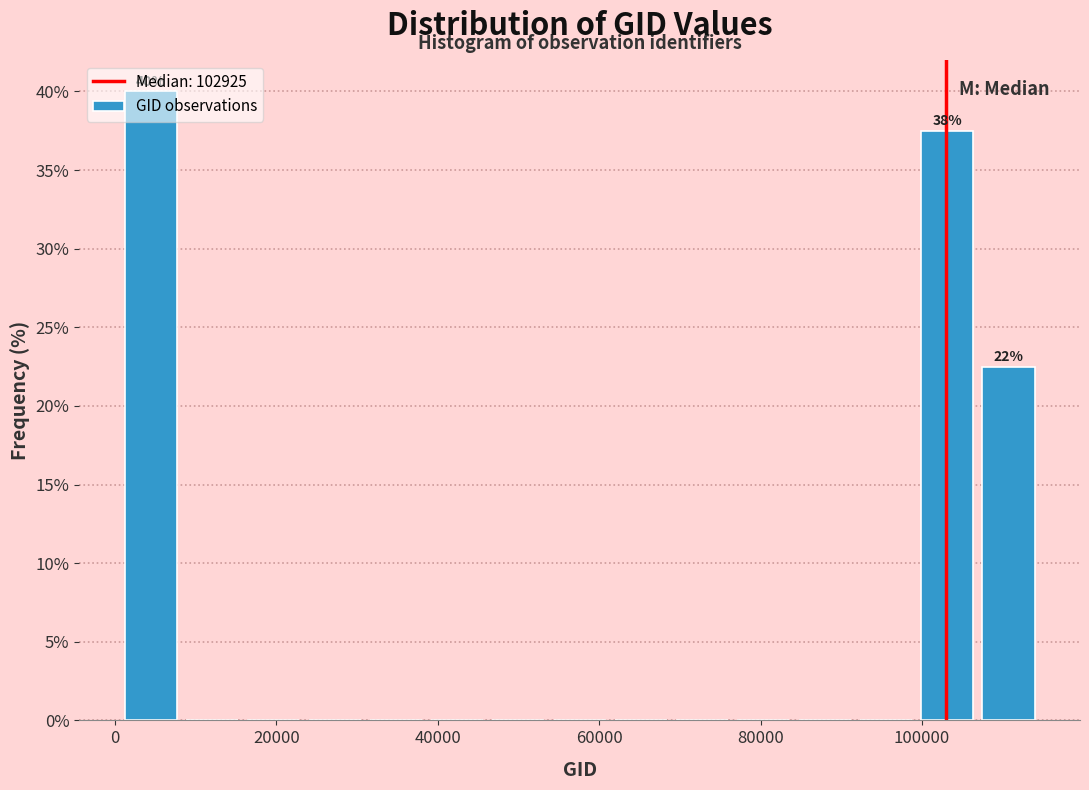

Around what value on the x-axis is the tallest bar? Give the approximate position of its centre, as read against the axis.

4000